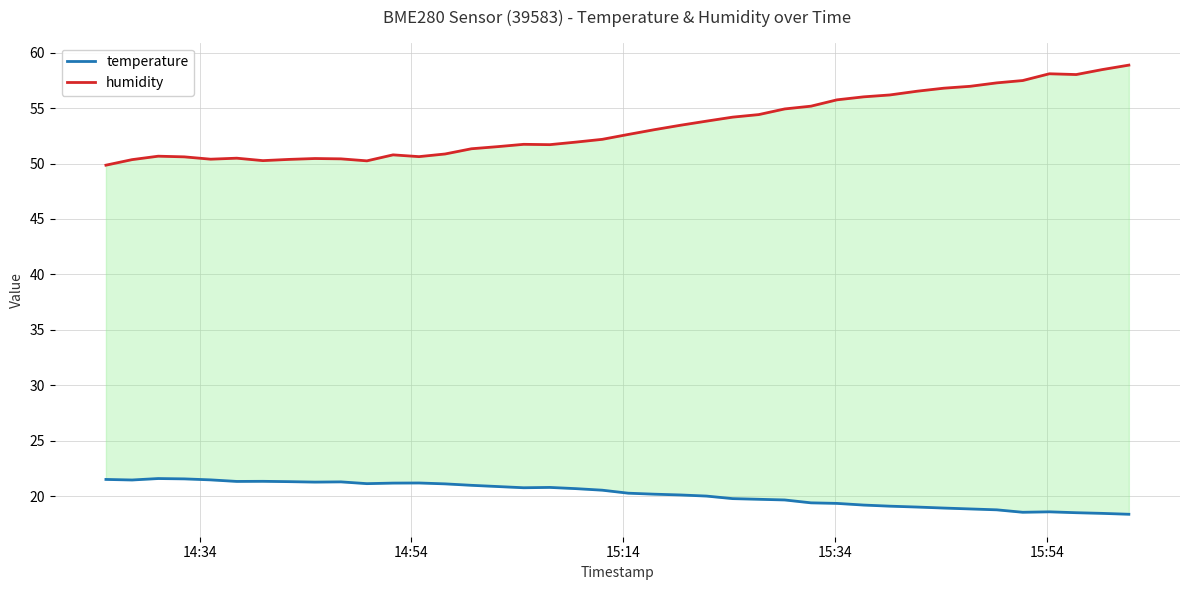

At how many categories does at least one series exceed 33?

40